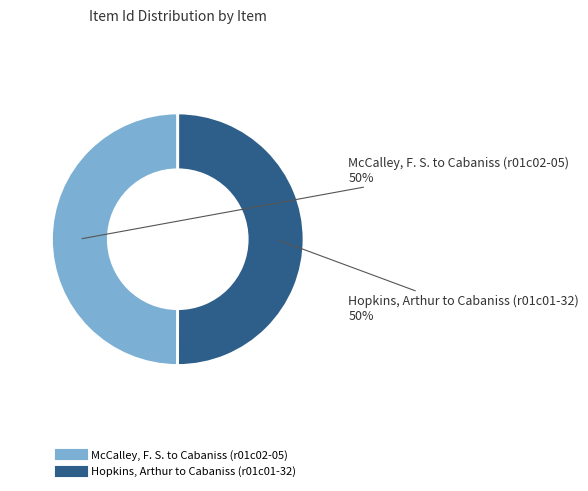

Is the sum of McCalley, F. S. to Cabaniss (r01c02-05) and Hopkins, Arthur to Cabaniss (r01c01-32) greater than half?

Yes